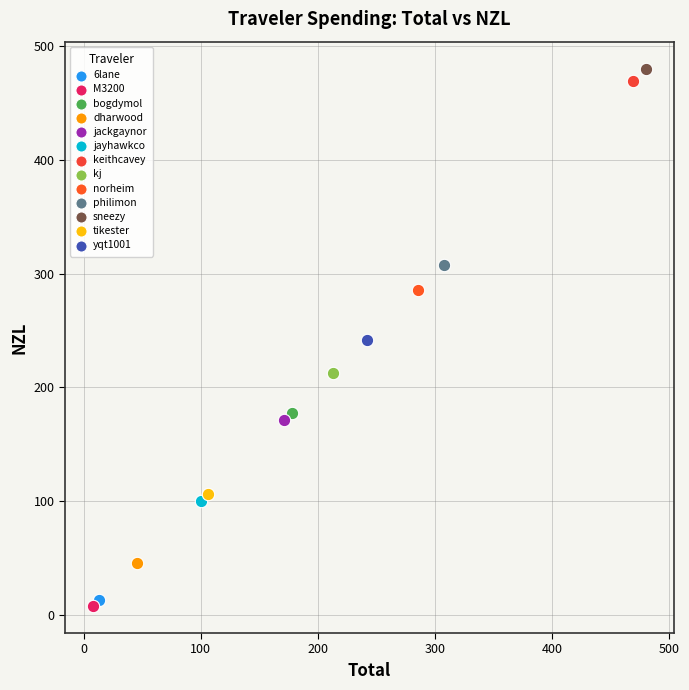

What are all the series names shown in the legend?

6lane, M3200, bogdymol, dharwood, jackgaynor, jayhawkco, keithcavey, kj, norheim, philimon, sneezy, tikester, yqt1001